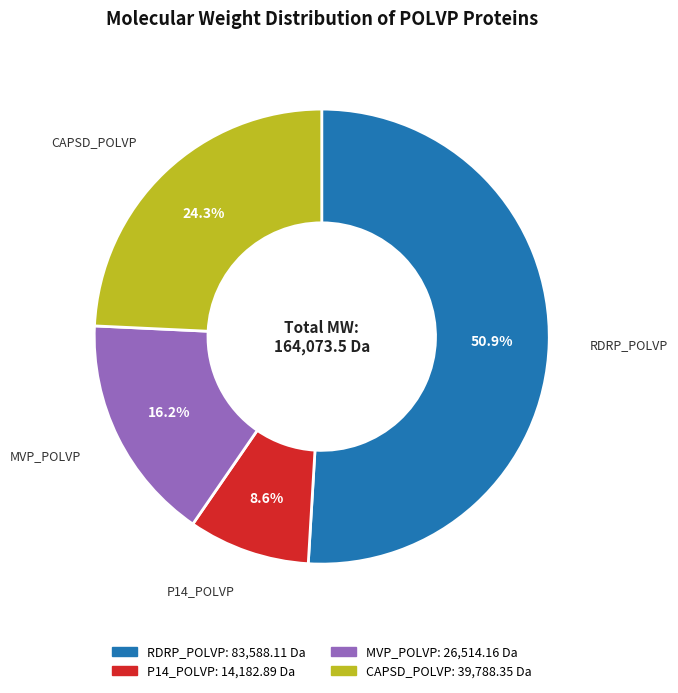

How many slices are in this pie chart?

4